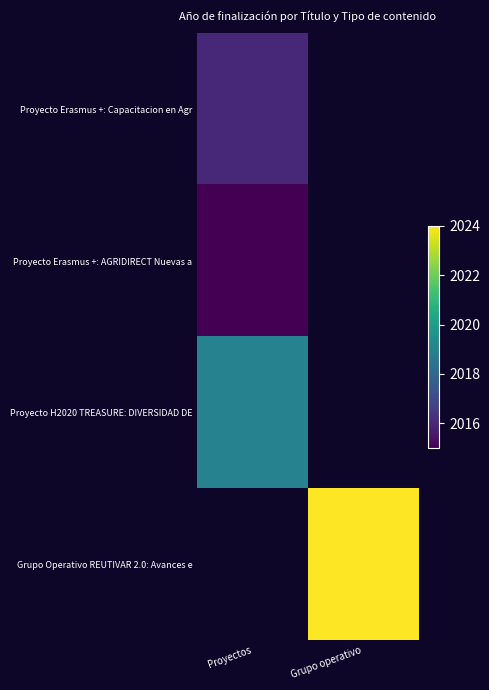

How many positive values does the Proyecto H2020 TREASURE: DIVERSIDAD DE series have?

1